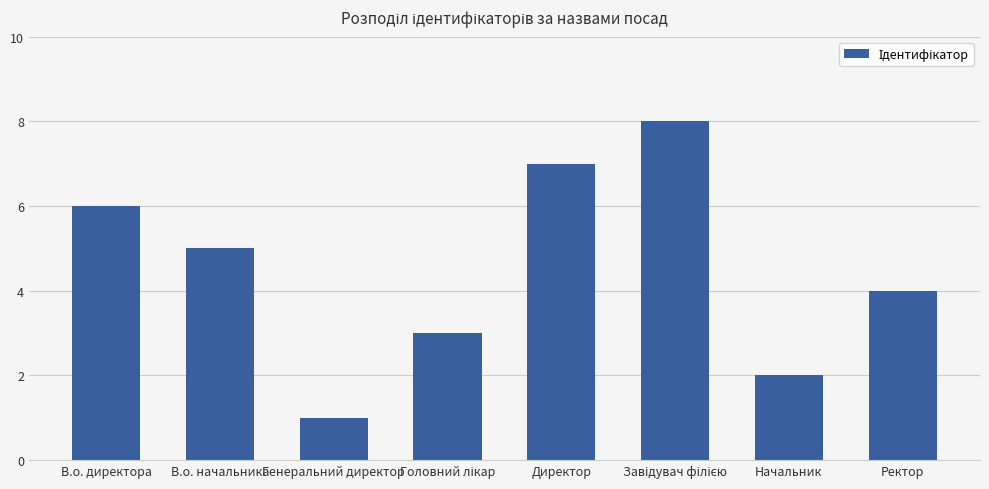

What is the difference between the maximum and second lowest values?

6